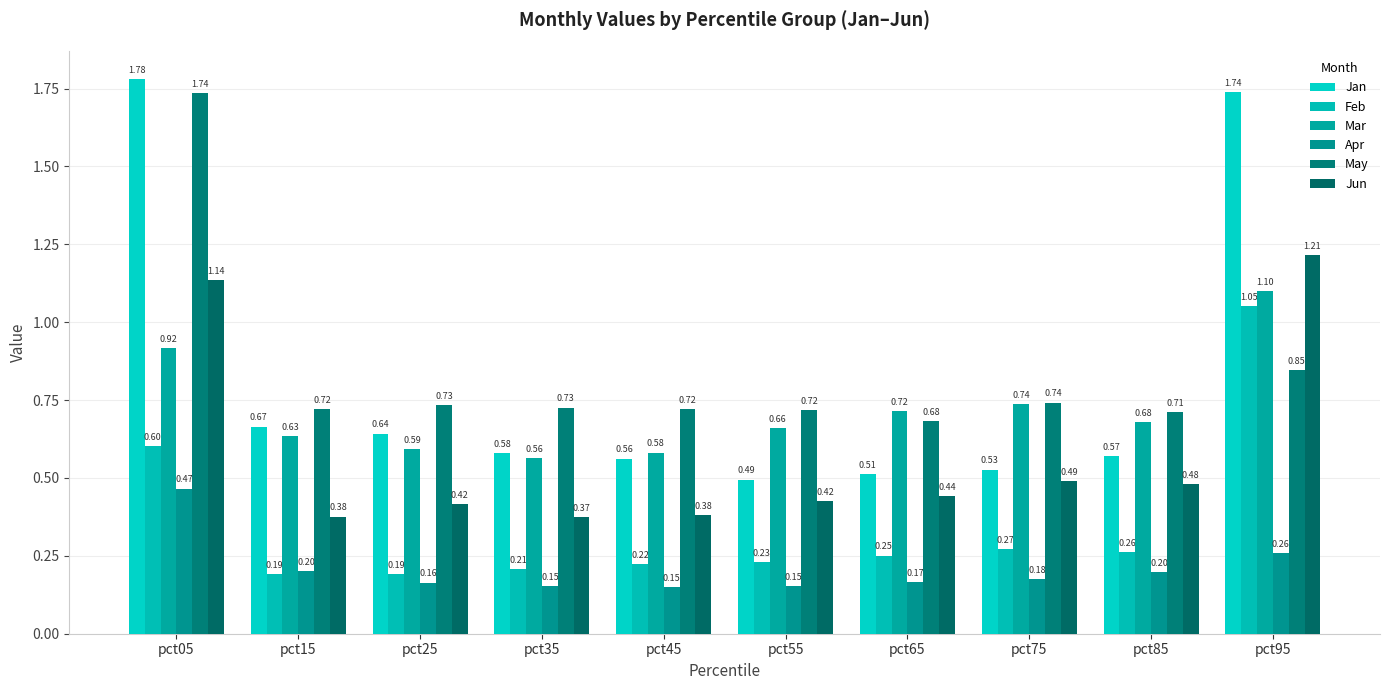

Rank the categories by Mar value from lowest to highest.

pct35, pct45, pct25, pct15, pct55, pct85, pct65, pct75, pct05, pct95